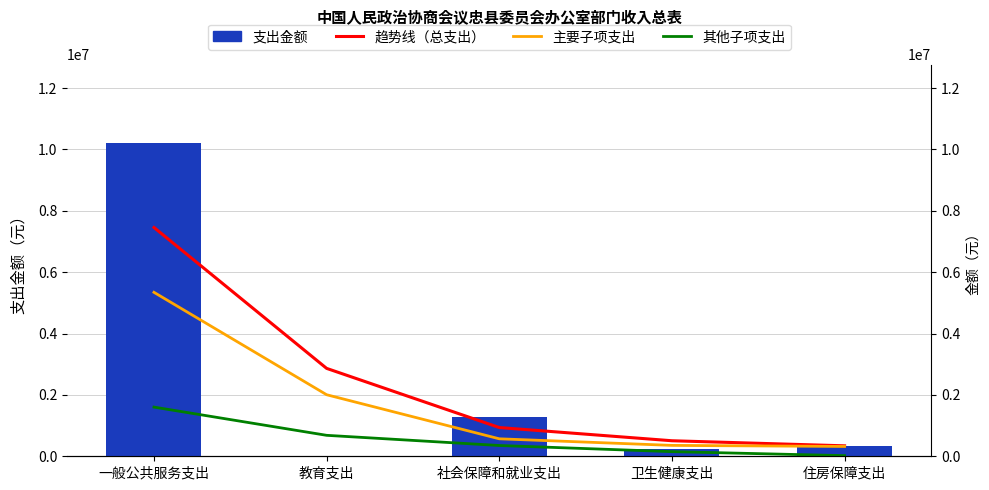

What is the difference between the second highest and second lowest values in the 主要子项支出 series?

1650713